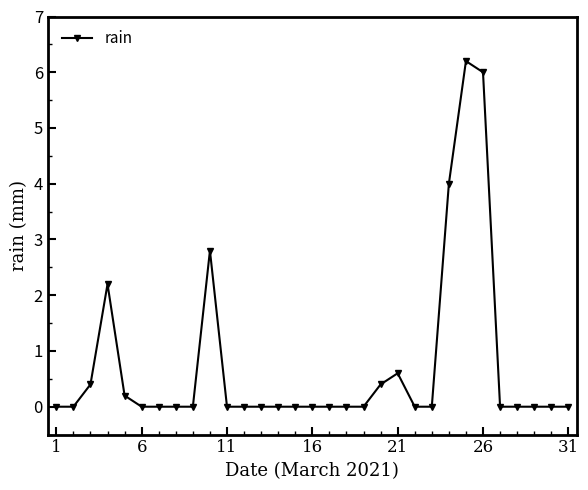

What is the value of the 21st point from the left?

0.6